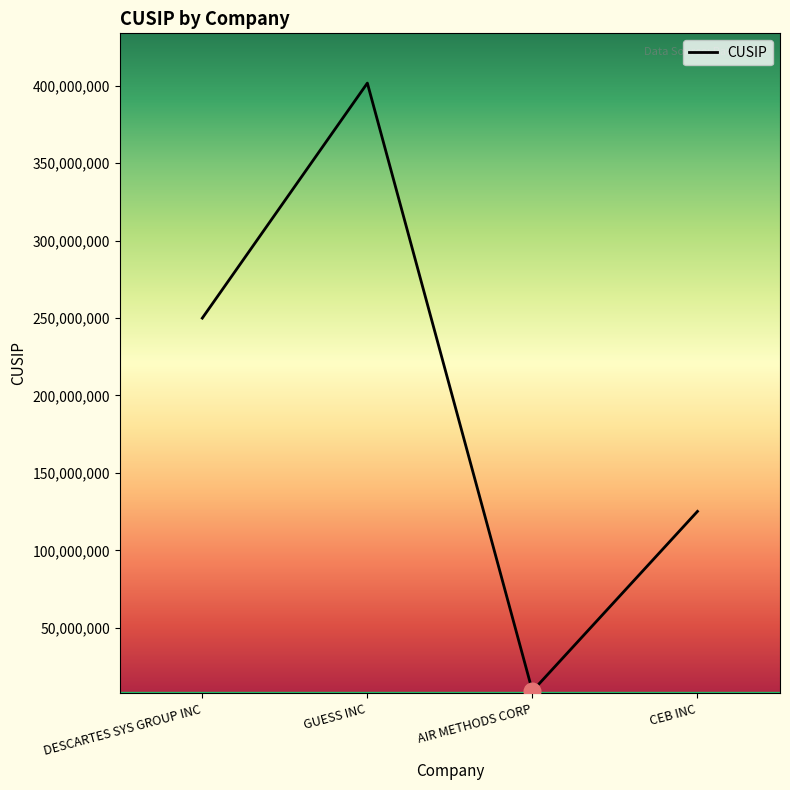

Is it true that the value at GUESS INC is 232950046?

False